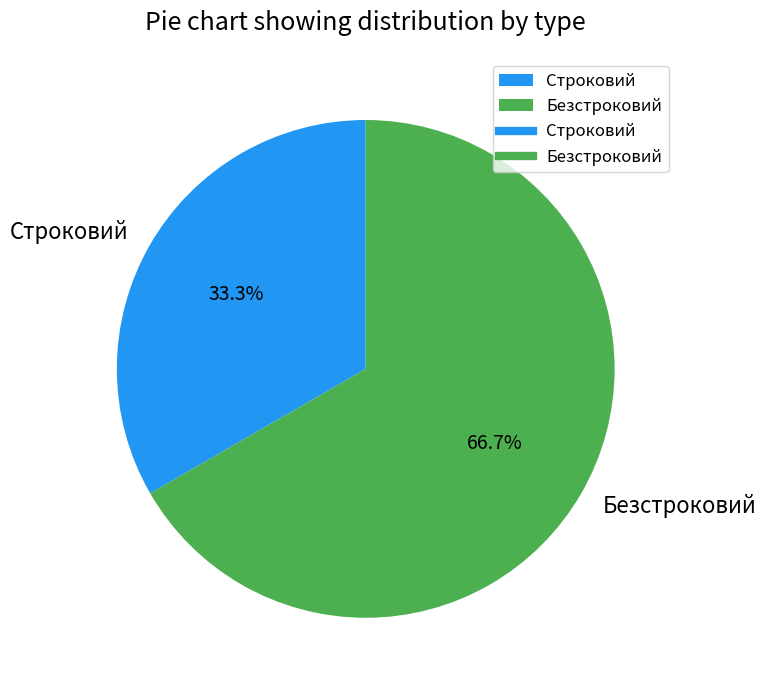

Is it true that Безстроковий is 78% of the pie?

False